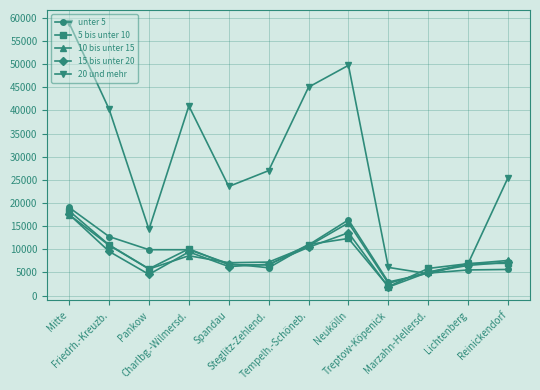

What is the value of the 10 bis unter 15 point at the 11th from the left?

6870